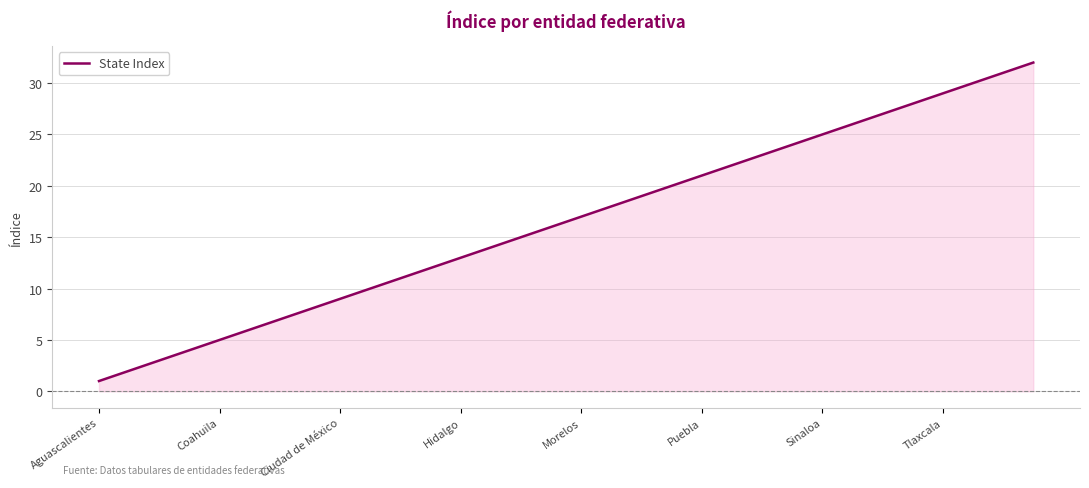

What is the greatest value displayed?

32